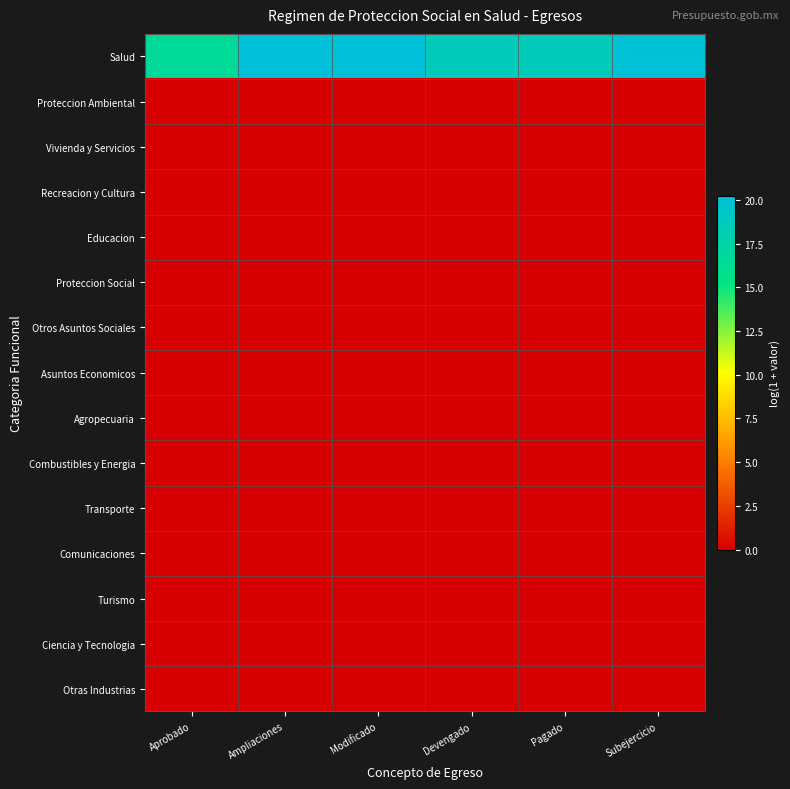

Rank the series by their maximum value, from lowest to highest.

Proteccion Ambiental, Vivienda y Servicios, Recreacion y Cultura, Educacion, Proteccion Social, Otros Asuntos Sociales, Asuntos Economicos, Agropecuaria, Combustibles y Energia, Transporte, Comunicaciones, Turismo, Ciencia y Tecnologia, Otras Industrias, Salud